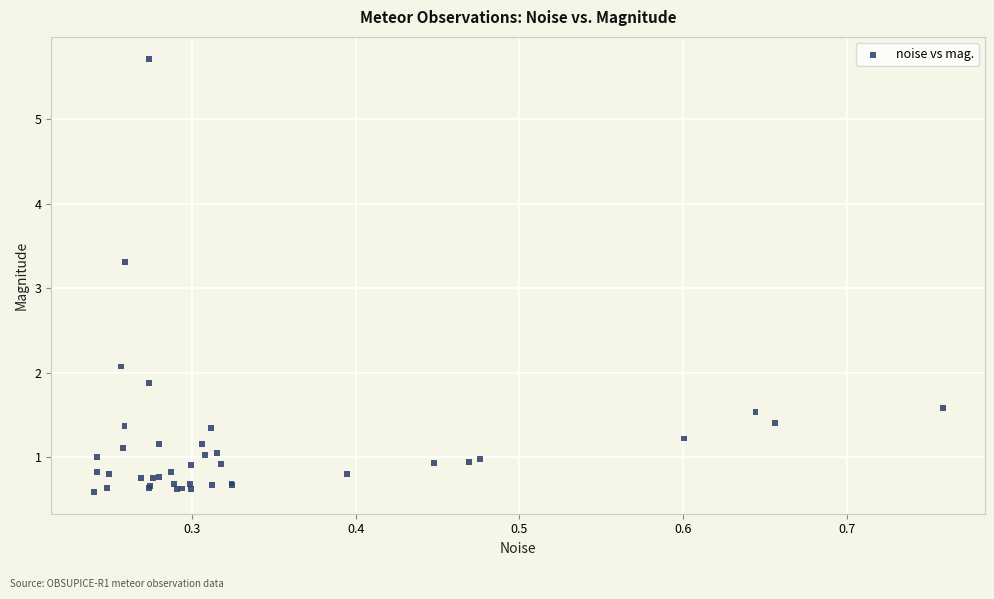

What Y value in the scatter plot is closest to 3?

3.3